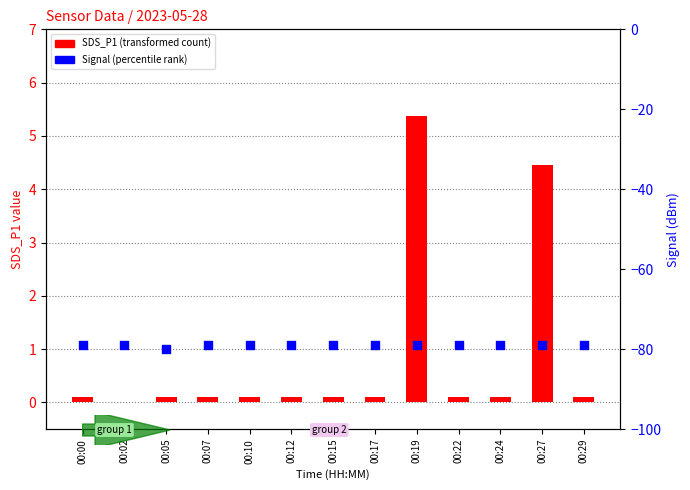

At how many categories does at least one series exceed -32?

13